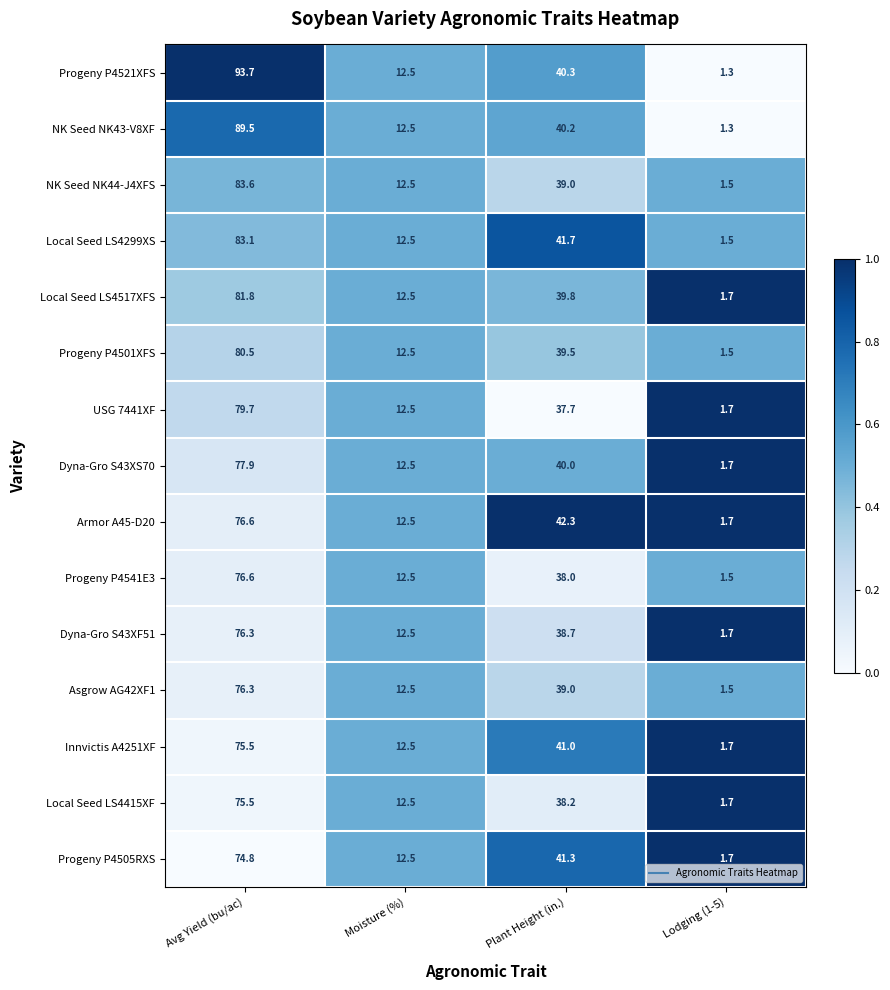

Rank the categories by Progeny P4505RXS value from lowest to highest.

Lodging (1-5), Moisture (%), Plant Height (in.), Avg Yield (bu/ac)